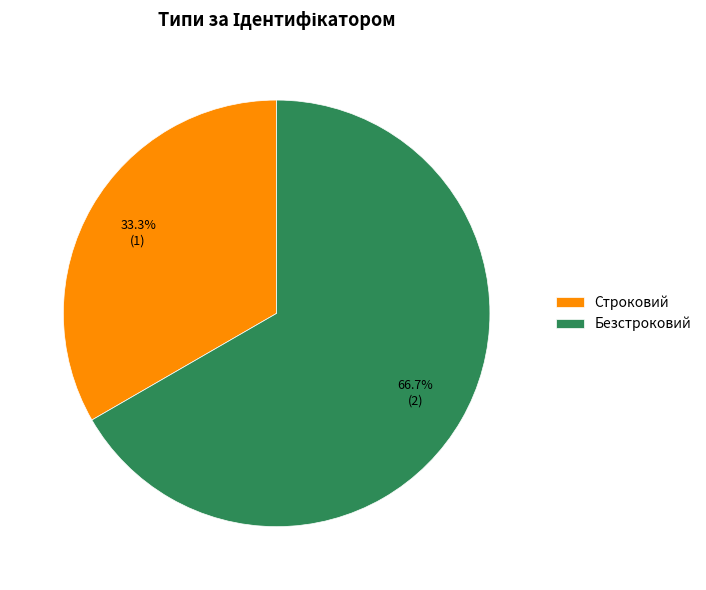

Rank the categories by value from highest to lowest.

Безстроковий, Строковий